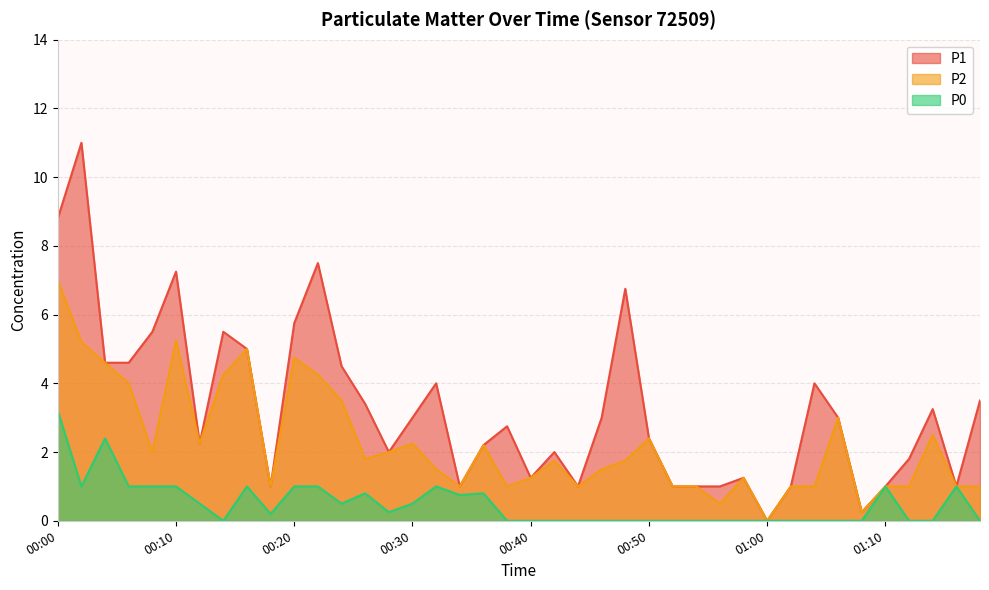

Rank the series by their maximum value, from highest to lowest.

P1, P2, P0